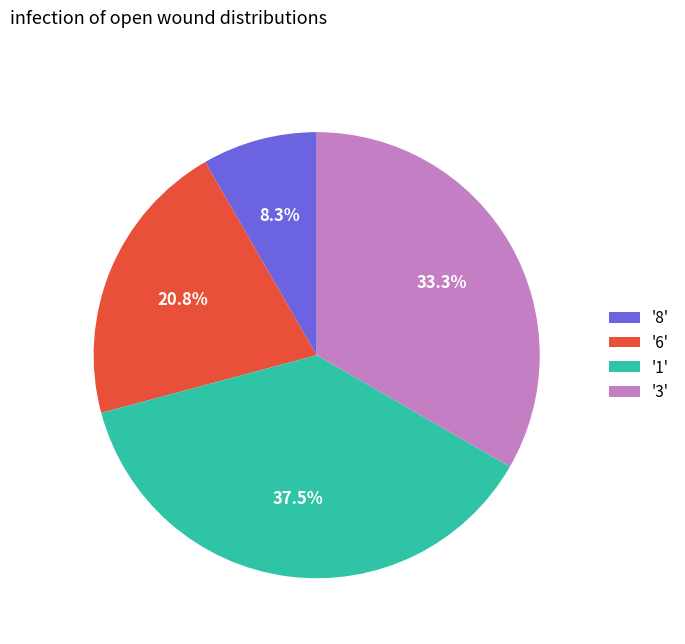

How many segments does this pie chart have?

4